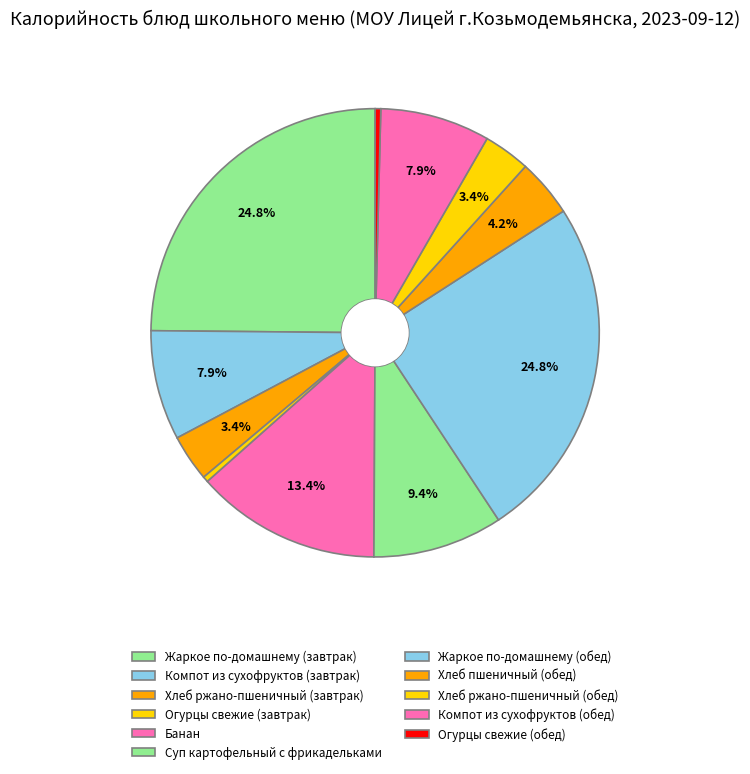

How many slices are in this pie chart?

11